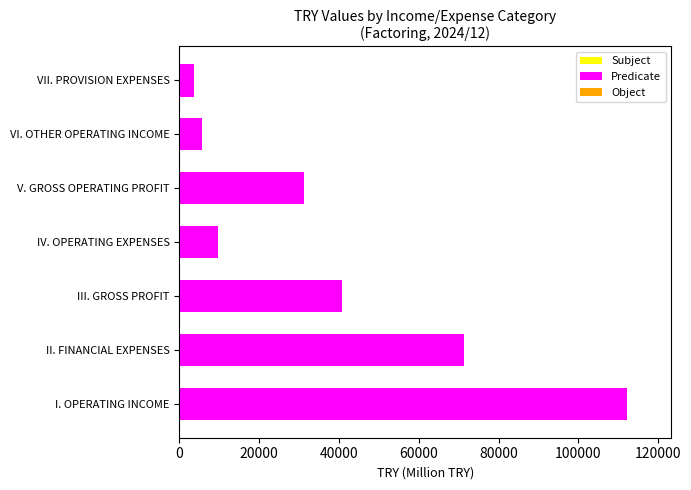

Which has a higher value, V. GROSS OPERATING PROFIT or VI. OTHER OPERATING INCOME?

V. GROSS OPERATING PROFIT